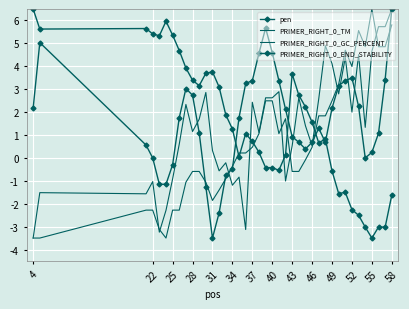

List the series in order of their peak value, lowest first.

PRIMER_RIGHT_0_END_STABILITY, PRIMER_RIGHT_0_TM, pen, PRIMER_RIGHT_0_GC_PERCENT